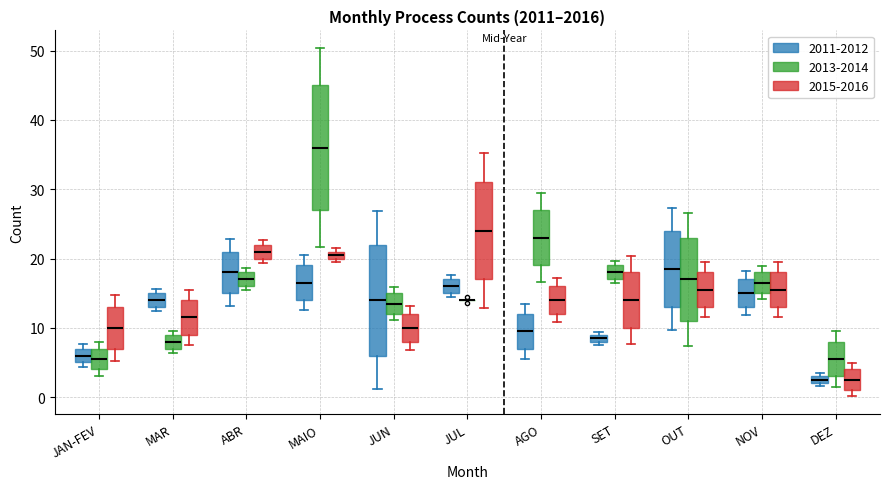

Comparing the boxes themselves (not the whiskers), which one is the tallest?

MAIO (2013-2014)